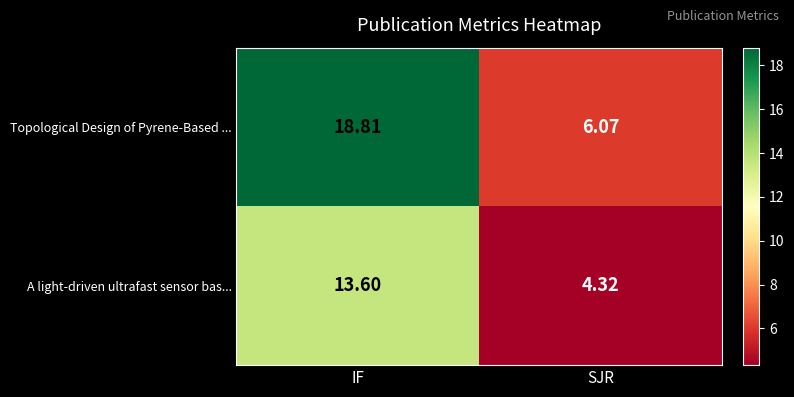

What is the spread (max minus min) of values at IF?

5.2